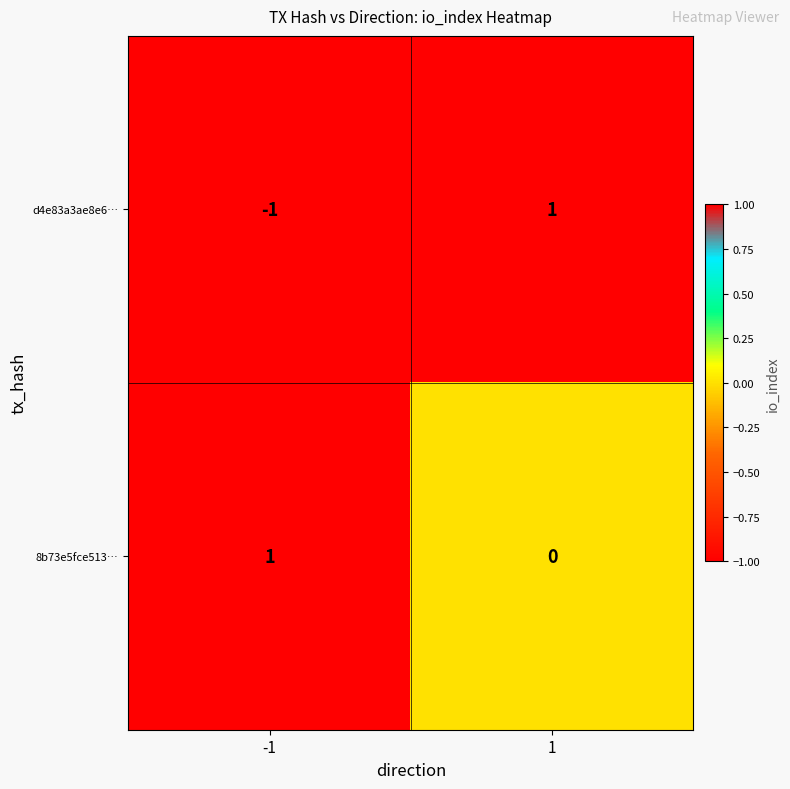

Count the number of data series in this chart.

2